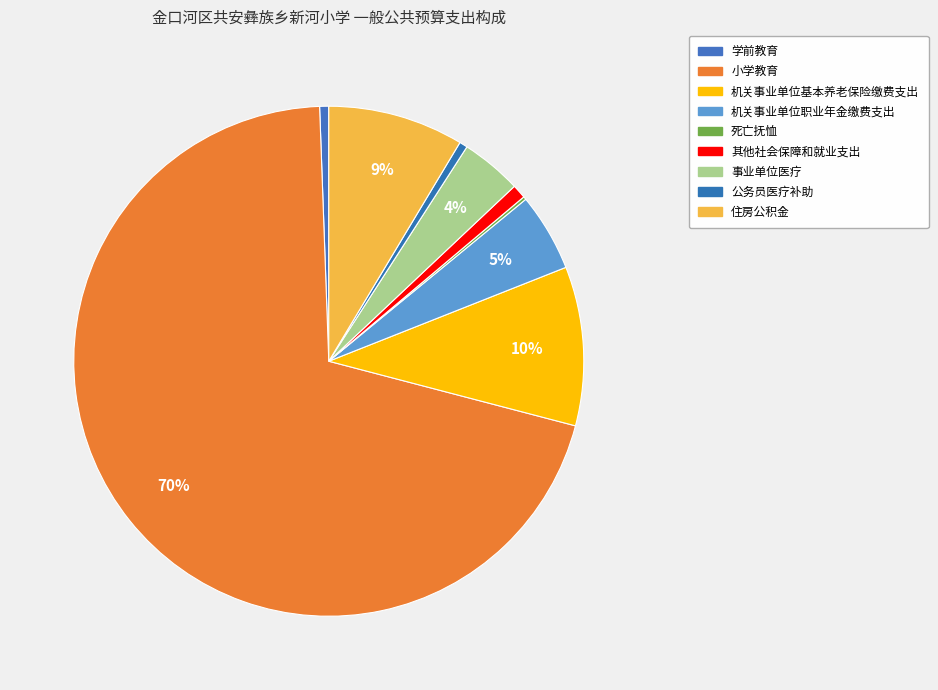

Is the sum of 住房公积金 and 机关事业单位基本养老保险缴费支出 greater than half?

No